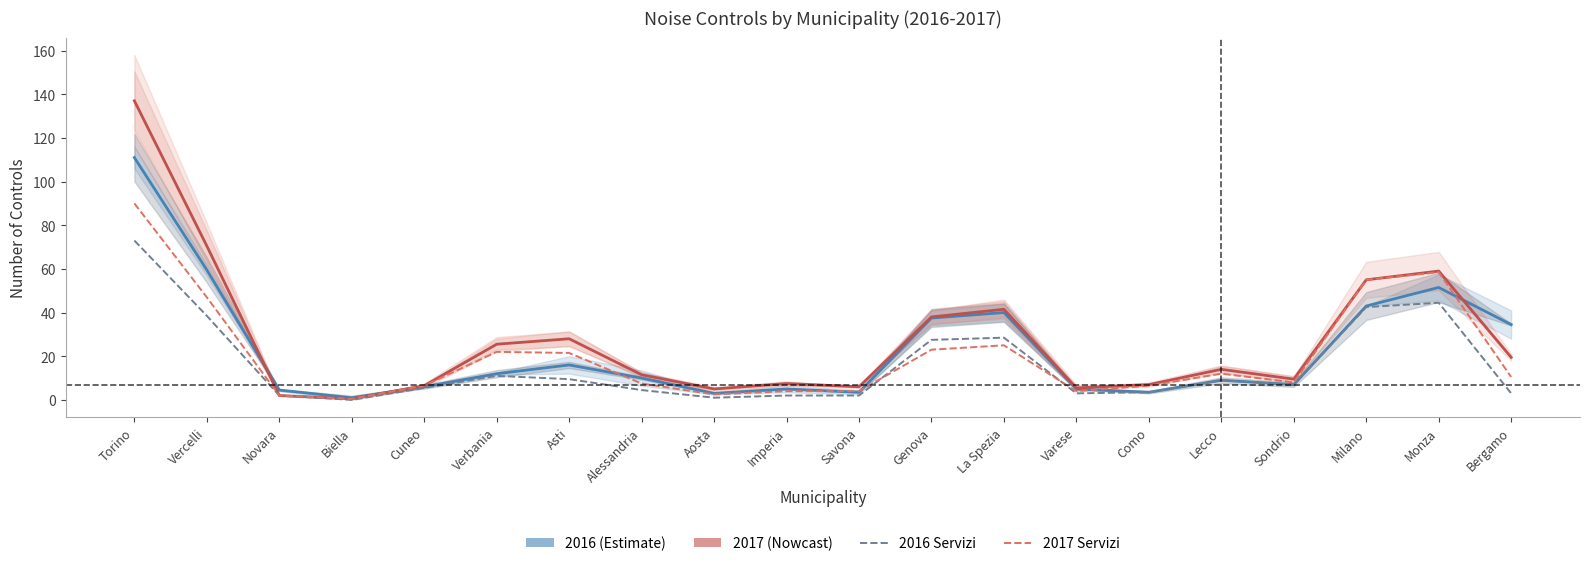

True or false: 2016 Servizi and 2017 Totale cross at least once.

False